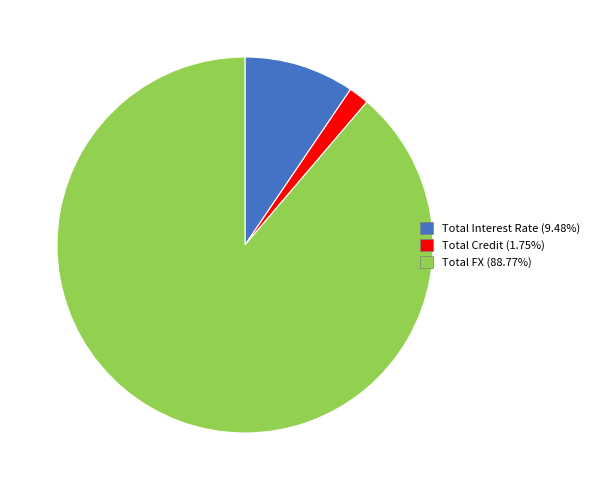

How many segments does this pie chart have?

3